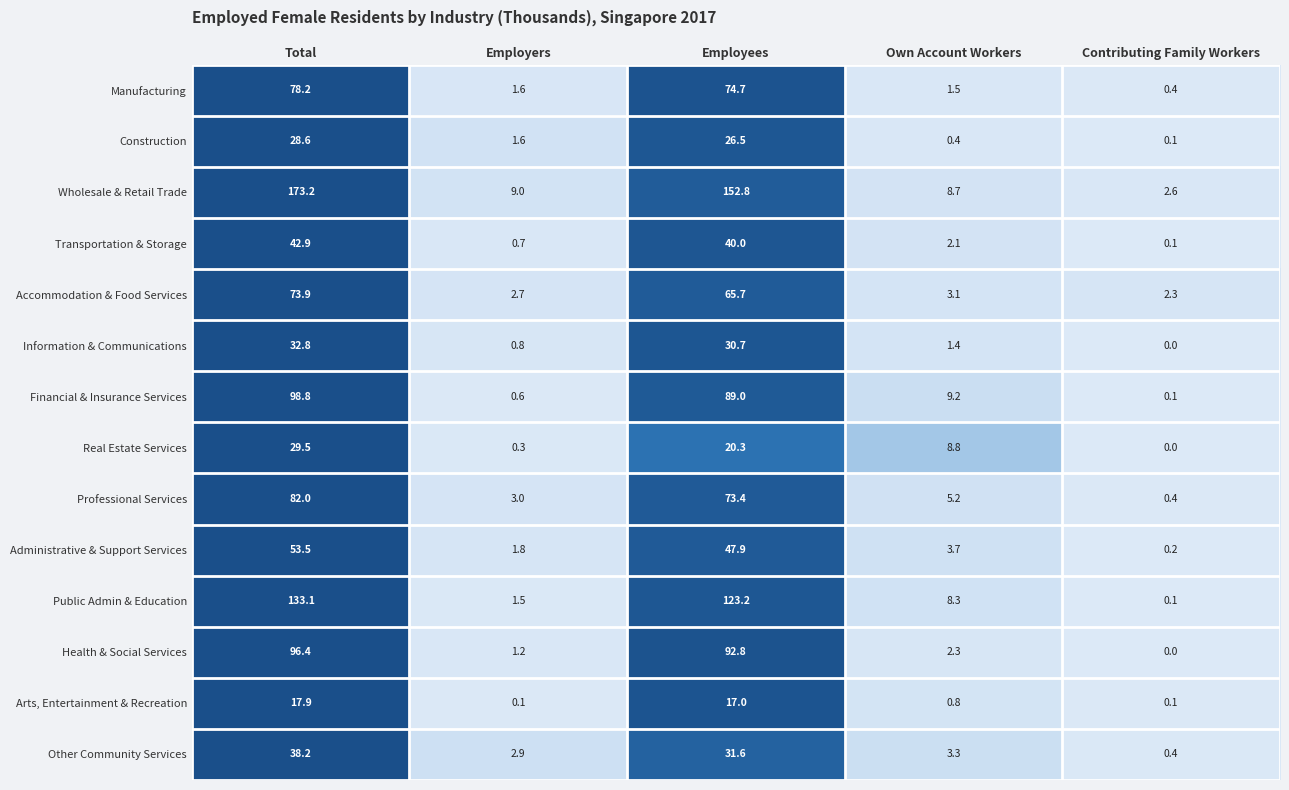

Is it true that Manufacturing equals 1.5 at Own Account Workers?

True